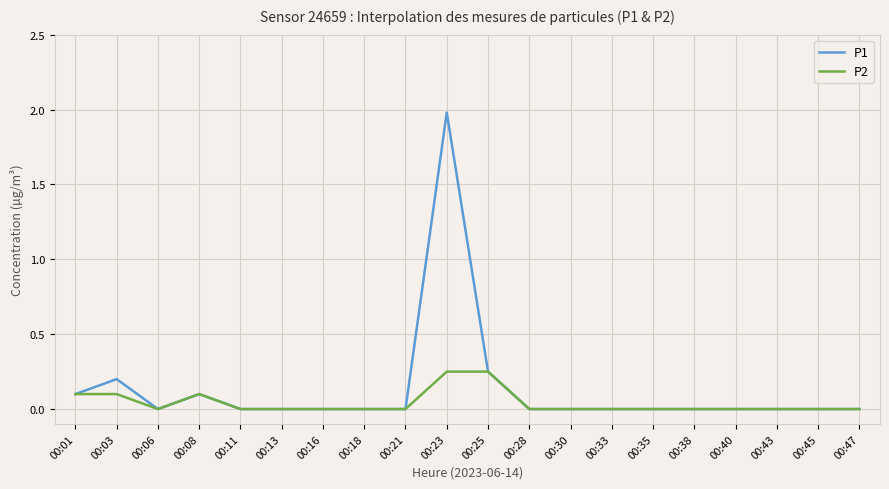

Which series has the largest range (max minus min)?

P1